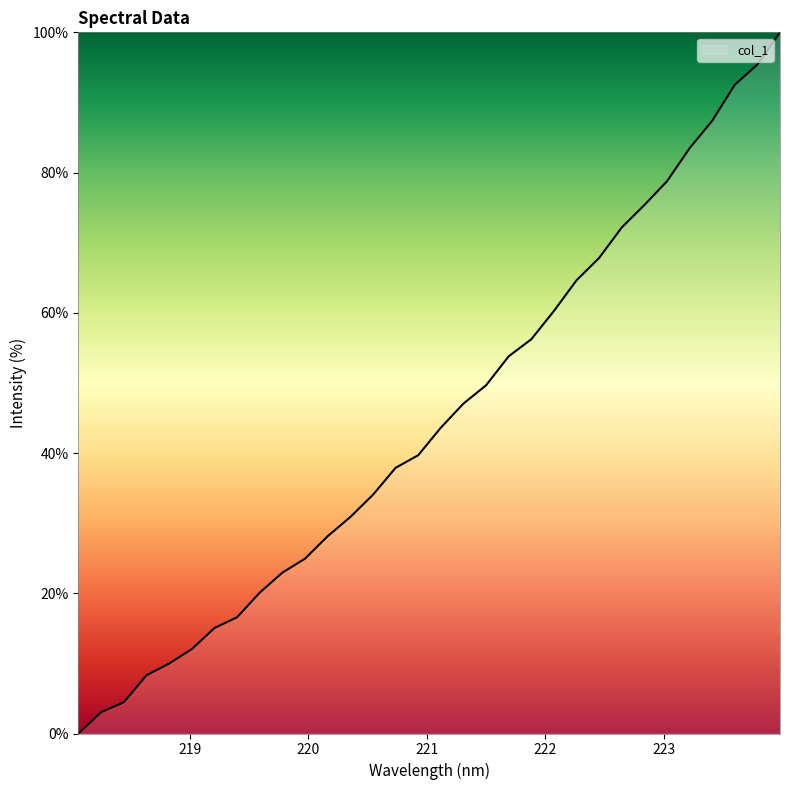

Reading left to right, what are all the values shown in this chart?

0.0	3.0	4.5	8.3	10.0	12.0	15.0	16.6	20.1	22.9	24.9	28.1	30.9	34.0	37.9	39.7	43.6	47.0	49.7	53.8	56.2	60.3	64.6	67.8	72.2	75.4	78.8	83.5	87.4	92.5	95.4	100.0